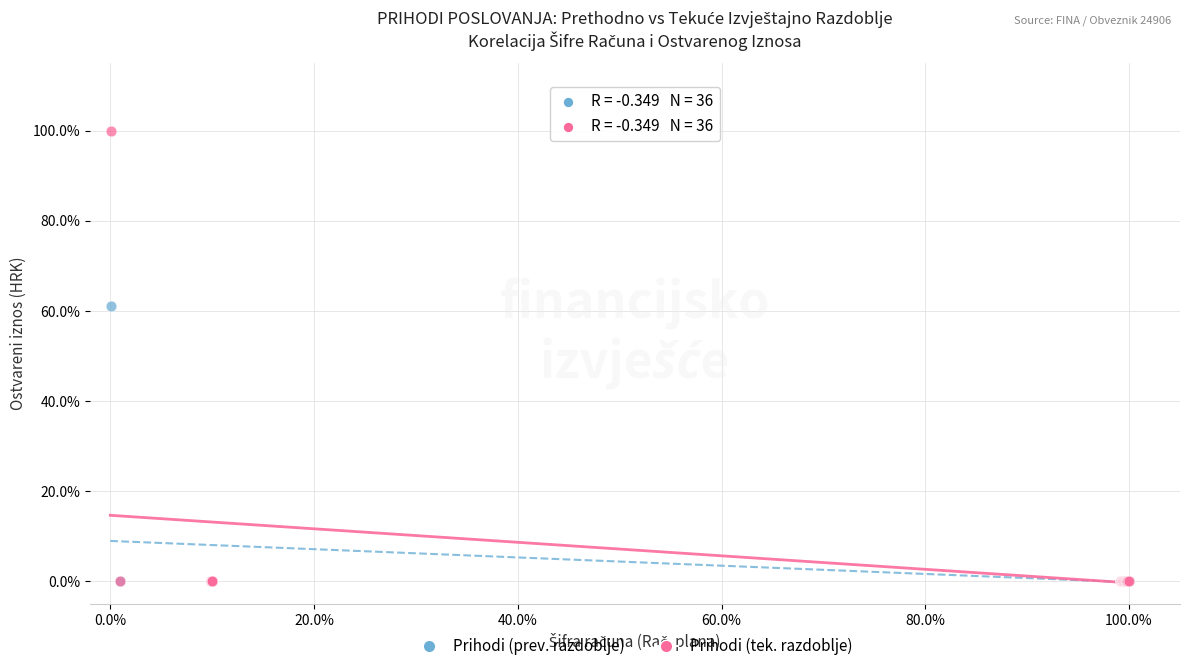

Which series has the largest Y range (max minus min)?

Prihodi (tek. razdoblje)